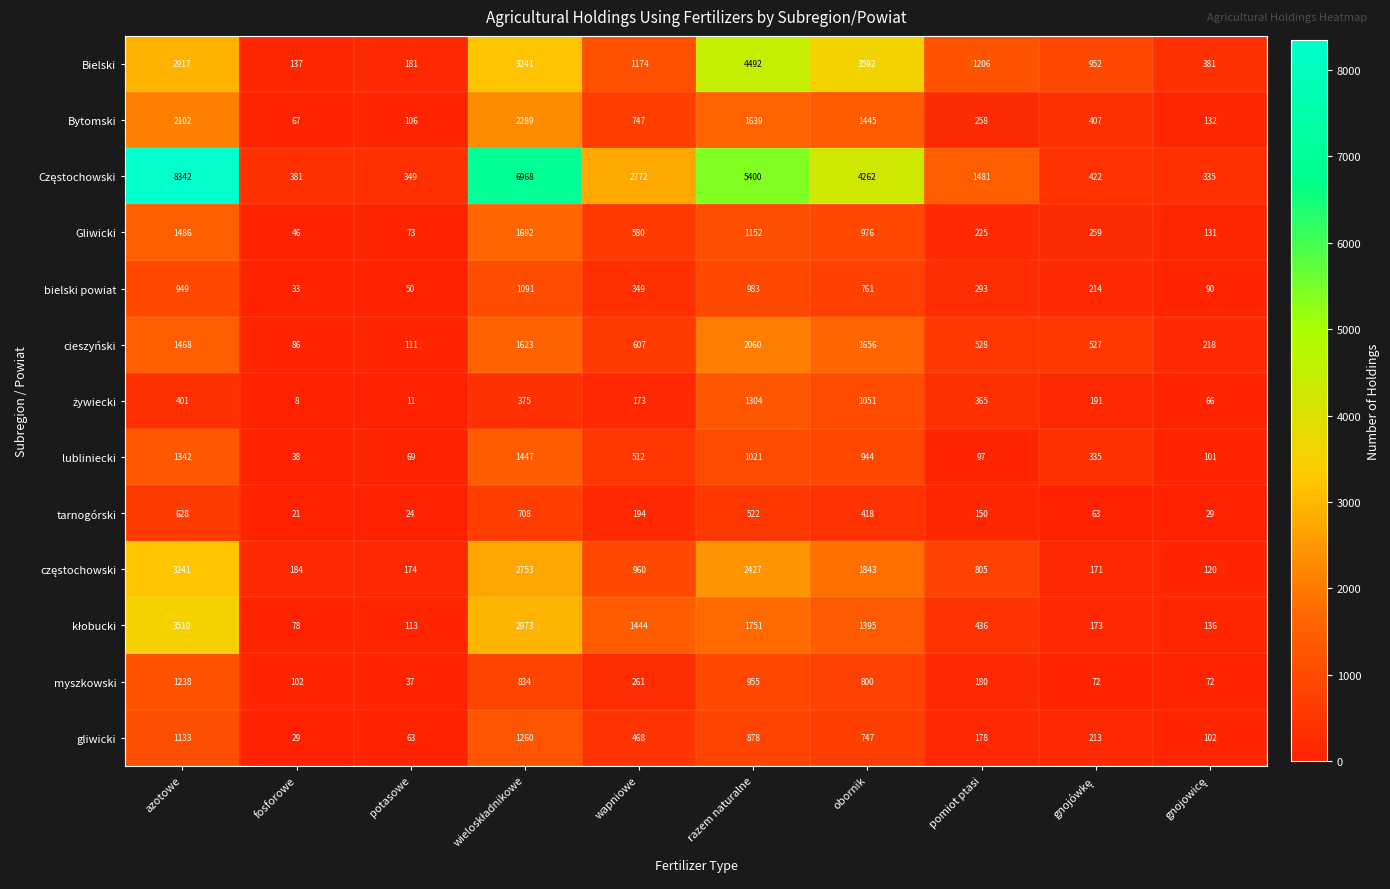

At which label does myszkowski first exceed 261?

azotowe